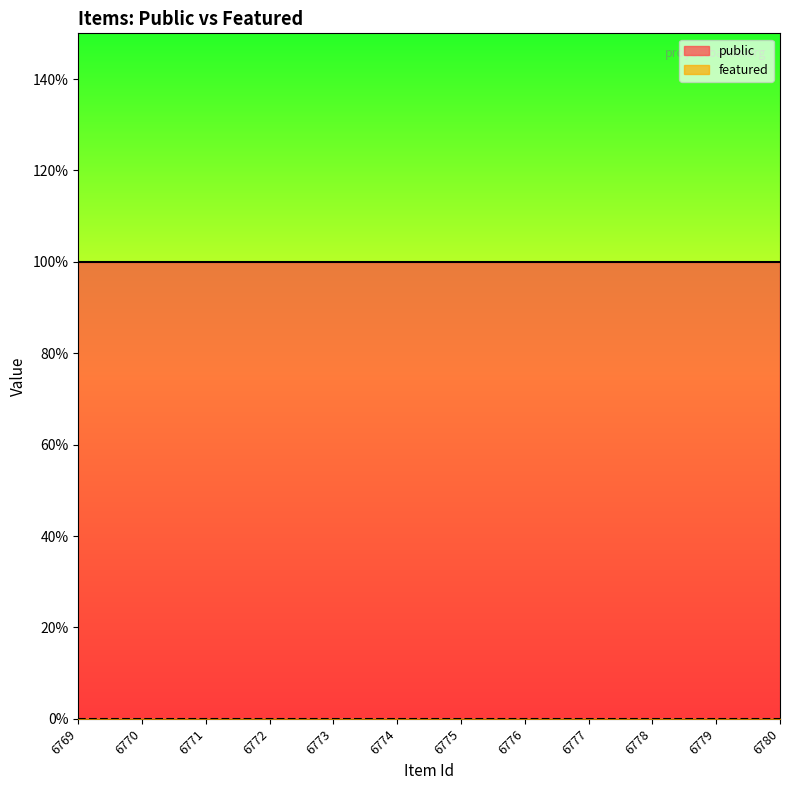

Does the chart display data point markers on the line(s)?

No